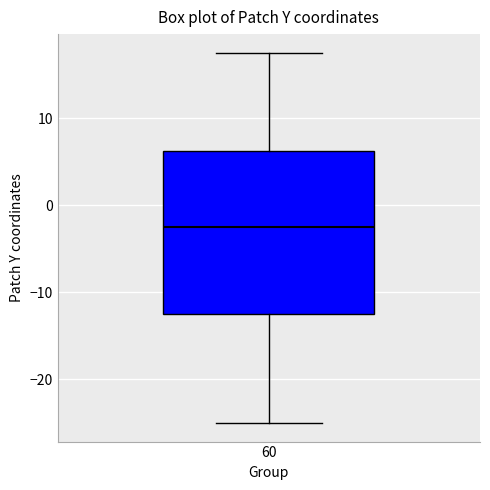

Where does the upper whisker of the box at x = 60 end on the y-axis? The values are not printed on the chart, so give them approximately, as read against the axis.

18